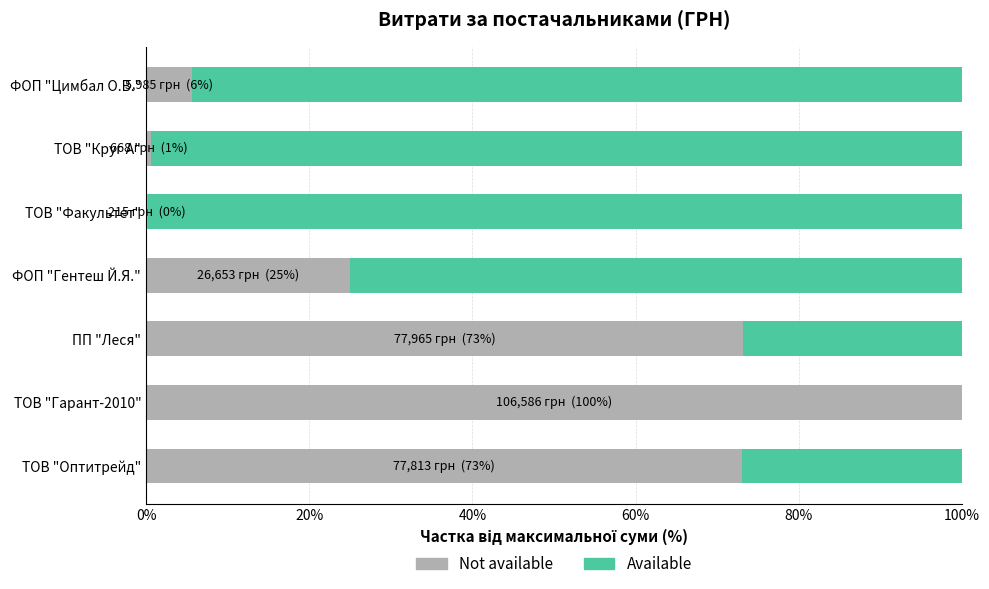

Which category has the highest value in the Not available series?

ТОВ "Гарант-2010"